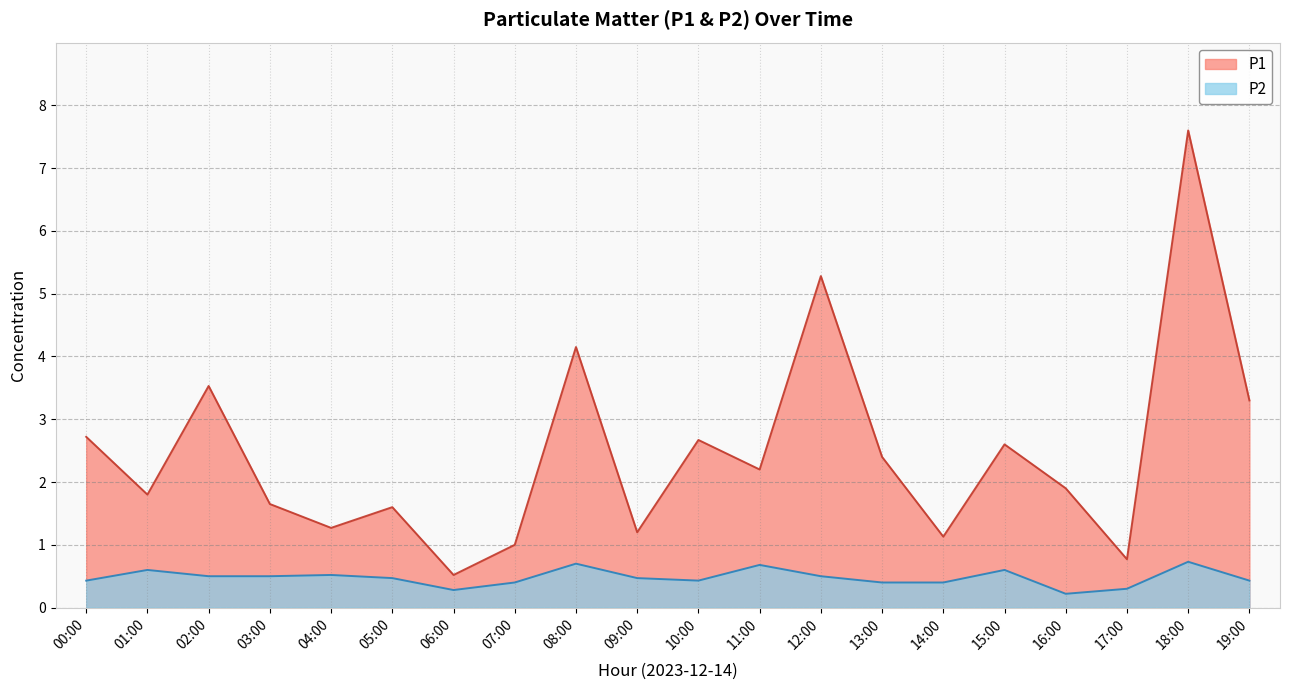

Which series has the widest spread of values?

P1